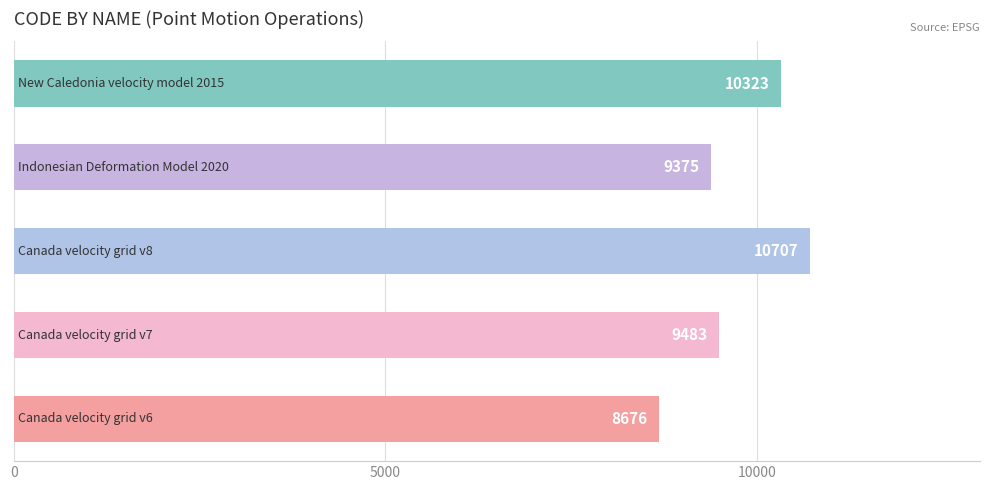

What is the greatest value displayed?

10707